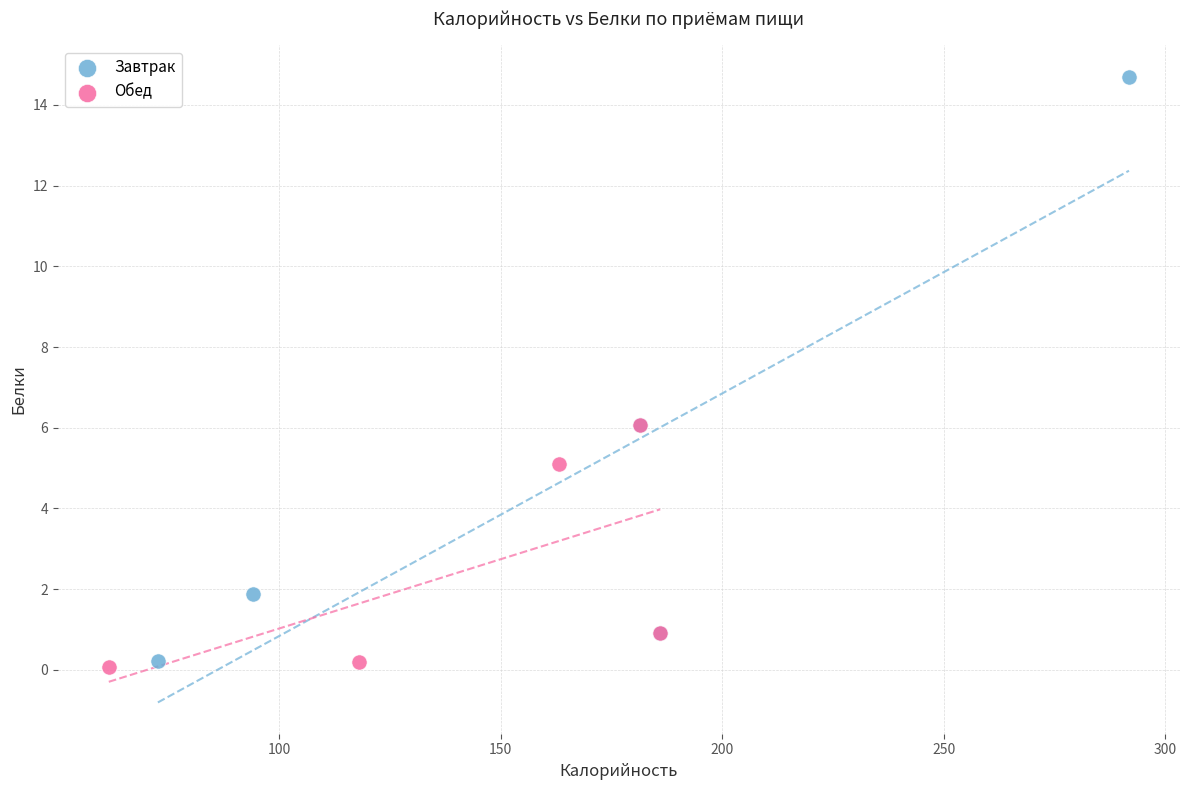

Which series reaches the minimum Y coordinate?

Обед